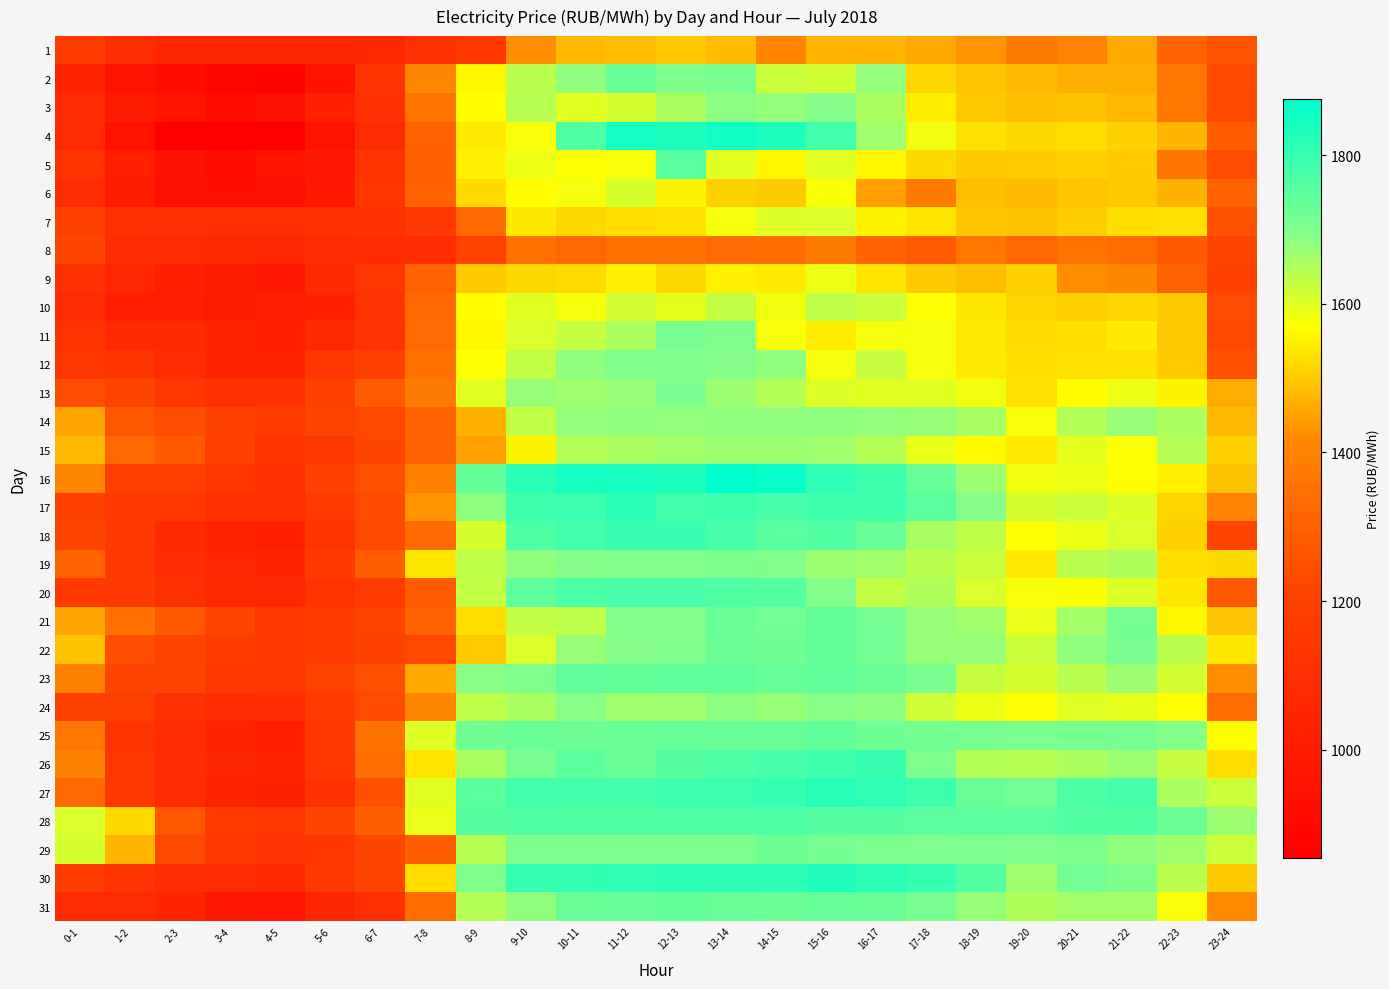

Reading left to right, list all the values displayed in this chart.

1: 0-1=1176.3	1-2=1100.9	2-3=1057.1	3-4=1057.6	4-5=1059.5	5-6=1056.4	6-7=1064.3	7-8=1117.2	8-9=1153.8	9-10=1423.3	10-11=1479.1	11-12=1484.8	12-13=1497.1	13-14=1483.4	14-15=1407.9	15-16=1472.9	16-17=1473.1	17-18=1458.1	18-19=1430.0	19-20=1377.8	20-21=1403.8	21-22=1458.1	22-23=1309.8	23-24=1257.2
2: 0-1=1048.1	1-2=958.7	2-3=919.6	3-4=892.5	4-5=881.8	5-6=956.3	6-7=1130.7	7-8=1415.0	8-9=1560.0	9-10=1636.5	10-11=1683.9	11-12=1735.6	12-13=1702.3	13-14=1710.4	14-15=1623.2	15-16=1614.8	16-17=1677.4	17-18=1514.1	18-19=1495.7	19-20=1480.4	20-21=1468.7	21-22=1465.7	22-23=1363.6	23-24=1229.4
3: 0-1=1095.6	1-2=1001.4	2-3=962.5	3-4=917.1	4-5=943.3	5-6=1023.2	6-7=1116.0	7-8=1356.9	8-9=1564.8	9-10=1644.3	10-11=1597.9	11-12=1611.2	12-13=1655.7	13-14=1688.3	14-15=1678.8	15-16=1692.9	16-17=1654.9	17-18=1546.1	18-19=1499.9	19-20=1488.0	20-21=1489.8	21-22=1479.5	22-23=1367.3	23-24=1228.0
4: 0-1=1078.1	1-2=960.9	2-3=858.1	3-4=853.8	4-5=869.6	5-6=955.3	6-7=1084.0	7-8=1301.1	8-9=1541.9	9-10=1572.7	10-11=1765.8	11-12=1846.2	12-13=1834.6	13-14=1848.6	14-15=1835.8	15-16=1785.4	16-17=1668.2	17-18=1582.4	18-19=1529.6	19-20=1516.8	20-21=1528.3	21-22=1510.9	22-23=1475.4	23-24=1285.2
5: 0-1=1122.3	1-2=1019.0	2-3=938.0	3-4=926.8	4-5=952.1	5-6=987.6	6-7=1128.8	7-8=1298.8	8-9=1549.8	9-10=1587.9	10-11=1569.6	11-12=1575.9	12-13=1752.6	13-14=1599.4	14-15=1556.8	15-16=1599.9	16-17=1557.0	17-18=1517.1	18-19=1504.5	19-20=1503.5	20-21=1509.5	21-22=1502.9	22-23=1360.0	23-24=1236.6
6: 0-1=1089.0	1-2=1002.0	2-3=944.6	3-4=938.7	4-5=946.7	5-6=992.5	6-7=1138.6	7-8=1308.5	8-9=1522.2	9-10=1566.7	10-11=1579.1	11-12=1611.0	12-13=1556.1	13-14=1510.1	14-15=1504.5	15-16=1573.4	16-17=1445.2	17-18=1377.7	18-19=1488.2	19-20=1479.8	20-21=1492.8	21-22=1500.4	22-23=1470.9	23-24=1308.7
7: 0-1=1197.7	1-2=1108.3	2-3=1105.9	3-4=1104.9	4-5=1102.7	5-6=1111.4	6-7=1115.2	7-8=1158.4	8-9=1327.8	9-10=1537.3	10-11=1520.5	11-12=1524.6	12-13=1529.6	13-14=1578.5	14-15=1601.2	15-16=1608.2	16-17=1553.1	17-18=1533.3	18-19=1494.2	19-20=1490.5	20-21=1507.9	21-22=1526.1	22-23=1532.4	23-24=1255.3
8: 0-1=1212.0	1-2=1086.8	2-3=1083.4	3-4=1068.9	4-5=1064.7	5-6=1087.9	6-7=1090.7	7-8=1095.5	8-9=1203.3	9-10=1346.6	10-11=1320.5	11-12=1351.3	12-13=1352.0	13-14=1329.6	14-15=1334.8	15-16=1373.0	16-17=1311.7	17-18=1282.5	18-19=1363.1	19-20=1320.4	20-21=1355.8	21-22=1334.8	22-23=1278.0	23-24=1206.8
9: 0-1=1116.8	1-2=1067.3	2-3=1024.2	3-4=1004.0	4-5=992.1	5-6=1074.1	6-7=1139.6	7-8=1305.2	8-9=1500.1	9-10=1517.2	10-11=1522.2	11-12=1552.2	12-13=1518.4	13-14=1551.4	14-15=1543.0	15-16=1588.2	16-17=1534.8	17-18=1497.1	18-19=1488.3	19-20=1510.0	20-21=1420.9	21-22=1413.9	22-23=1302.5	23-24=1199.5
10: 0-1=1079.5	1-2=1015.5	2-3=1014.5	3-4=997.8	4-5=1015.6	5-6=1033.1	6-7=1120.3	7-8=1318.7	8-9=1566.1	9-10=1599.4	10-11=1577.5	11-12=1613.3	12-13=1595.3	13-14=1630.2	14-15=1581.0	15-16=1633.2	16-17=1621.9	17-18=1572.4	18-19=1538.1	19-20=1515.9	20-21=1509.6	21-22=1513.7	22-23=1501.6	23-24=1236.3
11: 0-1=1127.7	1-2=1076.6	2-3=1072.0	3-4=1039.3	4-5=1027.5	5-6=1077.1	6-7=1118.1	7-8=1331.3	8-9=1558.3	9-10=1605.8	10-11=1626.3	11-12=1655.2	12-13=1712.3	13-14=1705.0	14-15=1575.3	15-16=1548.5	16-17=1580.3	17-18=1580.5	18-19=1542.5	19-20=1524.1	20-21=1526.7	21-22=1541.7	22-23=1499.8	23-24=1227.4
12: 0-1=1141.9	1-2=1134.3	2-3=1090.7	3-4=1046.5	4-5=1045.8	5-6=1149.0	6-7=1196.6	7-8=1346.2	8-9=1571.7	9-10=1629.6	10-11=1682.7	11-12=1700.3	12-13=1703.0	13-14=1695.0	14-15=1682.7	15-16=1578.8	16-17=1624.8	17-18=1577.9	18-19=1544.3	19-20=1527.0	20-21=1532.3	21-22=1530.0	22-23=1501.5	23-24=1245.4
13: 0-1=1241.8	1-2=1214.1	2-3=1142.3	3-4=1108.9	4-5=1114.1	5-6=1198.2	6-7=1282.6	7-8=1375.8	8-9=1599.3	9-10=1673.3	10-11=1667.8	11-12=1673.1	12-13=1708.5	13-14=1671.4	14-15=1645.2	15-16=1601.0	16-17=1600.2	17-18=1596.9	18-19=1582.4	19-20=1529.7	20-21=1565.9	21-22=1588.2	22-23=1553.7	23-24=1464.3
14: 0-1=1455.9	1-2=1268.6	2-3=1242.4	3-4=1199.6	4-5=1166.2	5-6=1213.3	6-7=1221.8	7-8=1308.4	8-9=1471.8	9-10=1632.2	10-11=1679.9	11-12=1680.8	12-13=1679.8	13-14=1682.3	14-15=1683.0	15-16=1681.9	16-17=1679.4	17-18=1675.3	18-19=1656.9	19-20=1575.1	20-21=1645.6	21-22=1673.0	22-23=1653.7	23-24=1480.4
15: 0-1=1477.8	1-2=1320.8	2-3=1280.6	3-4=1191.5	4-5=1126.3	5-6=1150.8	6-7=1220.6	7-8=1305.2	8-9=1444.8	9-10=1556.2	10-11=1647.5	11-12=1653.6	12-13=1662.3	13-14=1672.0	14-15=1669.4	15-16=1665.9	16-17=1648.2	17-18=1590.3	18-19=1562.7	19-20=1542.8	20-21=1595.4	21-22=1571.1	22-23=1648.4	23-24=1511.0
16: 0-1=1413.4	1-2=1184.8	2-3=1184.5	3-4=1143.3	4-5=1116.3	5-6=1192.2	6-7=1247.5	7-8=1396.4	8-9=1736.2	9-10=1818.4	10-11=1844.6	11-12=1843.6	12-13=1835.9	13-14=1876.0	14-15=1860.1	15-16=1809.1	16-17=1791.5	17-18=1733.7	18-19=1671.8	19-20=1580.6	20-21=1586.9	21-22=1571.3	22-23=1552.3	23-24=1491.3
17: 0-1=1199.1	1-2=1159.3	2-3=1147.9	3-4=1107.5	4-5=1104.3	5-6=1166.9	6-7=1229.6	7-8=1432.4	8-9=1683.1	9-10=1789.8	10-11=1795.1	11-12=1812.3	12-13=1782.2	13-14=1788.4	14-15=1779.3	15-16=1791.0	16-17=1788.8	17-18=1750.9	18-19=1693.3	19-20=1611.3	20-21=1621.1	21-22=1601.5	22-23=1514.6	23-24=1399.2
18: 0-1=1212.0	1-2=1158.4	2-3=1077.0	3-4=1040.3	4-5=1025.4	5-6=1133.8	6-7=1226.5	7-8=1324.2	8-9=1610.3	9-10=1769.0	10-11=1787.0	11-12=1797.0	12-13=1798.4	13-14=1779.6	14-15=1752.6	15-16=1760.4	16-17=1733.7	17-18=1659.1	18-19=1633.8	19-20=1572.2	20-21=1587.2	21-22=1605.9	22-23=1512.6	23-24=1213.2
19: 0-1=1307.2	1-2=1154.0	2-3=1088.1	3-4=1064.0	4-5=1052.9	5-6=1161.9	6-7=1289.7	7-8=1539.8	8-9=1633.4	9-10=1683.9	10-11=1695.7	11-12=1700.2	12-13=1700.1	13-14=1706.4	14-15=1699.7	15-16=1671.0	16-17=1660.6	17-18=1638.8	18-19=1622.2	19-20=1540.9	20-21=1637.5	21-22=1650.8	22-23=1527.9	23-24=1520.2
20: 0-1=1157.0	1-2=1155.0	2-3=1106.7	3-4=1069.6	4-5=1064.5	5-6=1127.1	6-7=1170.0	7-8=1281.8	8-9=1628.7	9-10=1748.0	10-11=1773.4	11-12=1780.1	12-13=1776.3	13-14=1767.2	14-15=1760.5	15-16=1696.8	16-17=1630.7	17-18=1650.1	18-19=1605.2	19-20=1575.4	20-21=1572.4	21-22=1600.5	22-23=1537.8	23-24=1274.3
21: 0-1=1454.7	1-2=1349.1	2-3=1280.5	3-4=1211.6	4-5=1139.0	5-6=1176.7	6-7=1203.6	7-8=1303.9	8-9=1526.5	9-10=1630.4	10-11=1634.8	11-12=1699.4	12-13=1698.5	13-14=1730.1	14-15=1718.0	15-16=1738.7	16-17=1718.5	17-18=1675.0	18-19=1664.5	19-20=1590.3	20-21=1661.0	21-22=1719.1	22-23=1558.5	23-24=1496.3
22: 0-1=1492.1	1-2=1244.8	2-3=1213.3	3-4=1177.1	4-5=1146.9	5-6=1166.6	6-7=1198.4	7-8=1221.5	8-9=1504.0	9-10=1604.9	10-11=1676.0	11-12=1693.2	12-13=1704.2	13-14=1726.9	14-15=1721.7	15-16=1736.3	16-17=1716.8	17-18=1675.0	18-19=1674.2	19-20=1622.4	20-21=1681.4	21-22=1710.8	22-23=1640.0	23-24=1538.7
23: 0-1=1393.3	1-2=1215.0	2-3=1211.4	3-4=1145.5	4-5=1141.1	5-6=1202.6	6-7=1245.8	7-8=1457.4	8-9=1691.5	9-10=1703.7	10-11=1741.1	11-12=1738.9	12-13=1746.5	13-14=1746.8	14-15=1735.0	15-16=1742.8	16-17=1732.2	17-18=1708.3	18-19=1626.8	19-20=1610.2	20-21=1636.5	21-22=1670.1	22-23=1613.0	23-24=1423.3
24: 0-1=1193.2	1-2=1187.5	2-3=1108.2	3-4=1091.2	4-5=1092.9	5-6=1174.5	6-7=1231.6	7-8=1409.7	8-9=1635.5	9-10=1655.6	10-11=1690.9	11-12=1664.5	12-13=1665.1	13-14=1687.6	14-15=1674.0	15-16=1689.3	16-17=1685.1	17-18=1617.5	18-19=1586.1	19-20=1571.7	20-21=1598.3	21-22=1594.4	22-23=1569.1	23-24=1334.2
25: 0-1=1368.6	1-2=1135.0	2-3=1097.0	3-4=1051.2	4-5=1026.3	5-6=1141.7	6-7=1352.6	7-8=1602.5	8-9=1723.7	9-10=1730.8	10-11=1724.8	11-12=1728.6	12-13=1732.5	13-14=1730.9	14-15=1729.4	15-16=1741.9	16-17=1723.9	17-18=1718.9	18-19=1709.8	19-20=1706.4	20-21=1712.5	21-22=1714.6	22-23=1693.2	23-24=1565.5
26: 0-1=1396.3	1-2=1152.6	2-3=1094.9	3-4=1059.7	4-5=1046.0	5-6=1143.4	6-7=1340.3	7-8=1535.5	8-9=1655.7	9-10=1708.5	10-11=1749.7	11-12=1730.5	12-13=1757.7	13-14=1768.8	14-15=1778.5	15-16=1790.5	16-17=1798.4	17-18=1707.2	18-19=1645.4	19-20=1643.5	20-21=1655.5	21-22=1670.6	22-23=1625.5	23-24=1526.8
27: 0-1=1325.7	1-2=1149.7	2-3=1088.0	3-4=1046.1	4-5=1037.0	5-6=1116.9	6-7=1249.3	7-8=1600.1	8-9=1752.6	9-10=1785.0	10-11=1781.7	11-12=1783.5	12-13=1792.3	13-14=1796.0	14-15=1800.2	15-16=1820.7	16-17=1811.9	17-18=1791.8	18-19=1731.5	19-20=1717.7	20-21=1769.2	21-22=1778.2	22-23=1655.7	23-24=1621.3
28: 0-1=1606.0	1-2=1519.6	2-3=1267.4	3-4=1166.8	4-5=1143.2	5-6=1217.1	6-7=1291.0	7-8=1590.3	8-9=1758.0	9-10=1767.2	10-11=1766.7	11-12=1766.1	12-13=1766.5	13-14=1766.7	14-15=1771.5	15-16=1758.7	16-17=1756.7	17-18=1751.3	18-19=1751.0	19-20=1748.4	20-21=1762.4	21-22=1761.7	22-23=1724.3	23-24=1668.9
29: 0-1=1608.9	1-2=1474.4	2-3=1228.8	3-4=1149.9	4-5=1118.3	5-6=1144.4	6-7=1219.7	7-8=1289.6	8-9=1644.0	9-10=1706.4	10-11=1701.1	11-12=1705.7	12-13=1704.9	13-14=1705.8	14-15=1722.8	15-16=1716.0	16-17=1706.2	17-18=1702.2	18-19=1705.2	19-20=1702.9	20-21=1706.3	21-22=1683.4	22-23=1664.9	23-24=1623.7
30: 0-1=1171.2	1-2=1130.2	2-3=1092.8	3-4=1083.6	4-5=1066.5	5-6=1151.8	6-7=1216.3	7-8=1526.6	8-9=1702.5	9-10=1801.2	10-11=1807.6	11-12=1809.8	12-13=1814.4	13-14=1815.9	14-15=1815.1	15-16=1828.7	16-17=1818.9	17-18=1800.4	18-19=1762.2	19-20=1665.2	20-21=1718.2	21-22=1706.8	22-23=1639.4	23-24=1497.2
31: 0-1=1077.7	1-2=1078.2	2-3=1047.1	3-4=982.4	4-5=967.2	5-6=1056.5	6-7=1104.5	7-8=1336.4	8-9=1644.7	9-10=1680.9	10-11=1729.8	11-12=1735.0	12-13=1736.6	13-14=1729.7	14-15=1727.0	15-16=1734.2	16-17=1730.2	17-18=1711.5	18-19=1675.7	19-20=1649.7	20-21=1663.2	21-22=1663.8	22-23=1575.1	23-24=1419.8